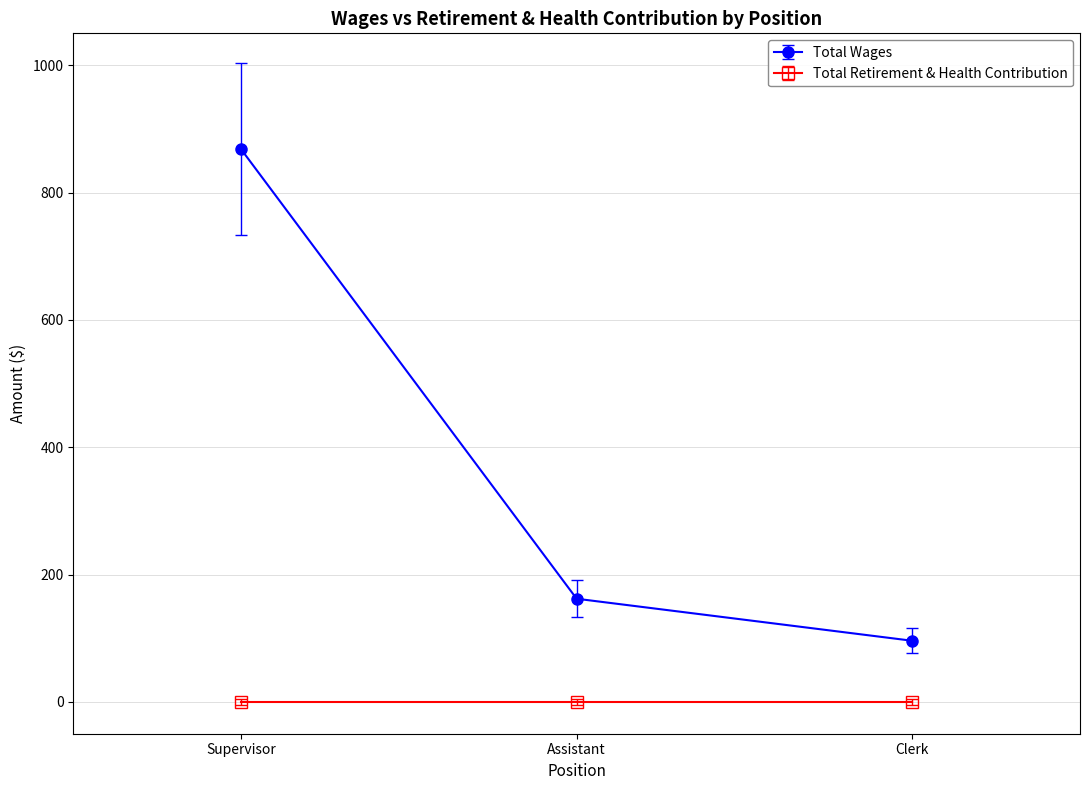

List the series in order of their peak value, lowest first.

Total Retirement & Health Contribution, Total Wages